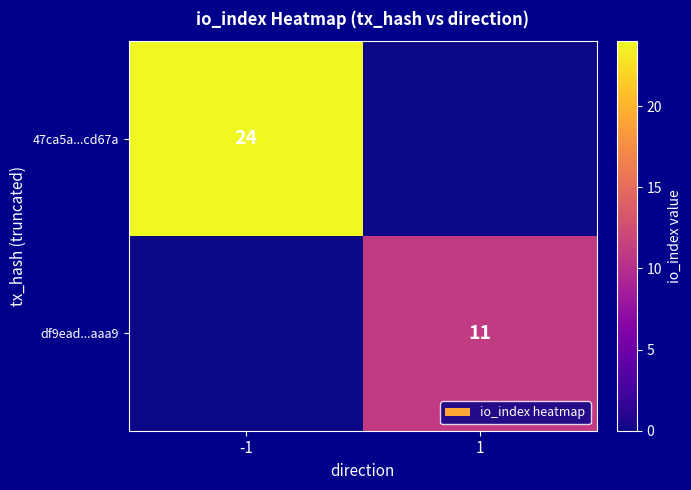

The 47ca5a...cd67a series shows 24 at -1. True or false?

True